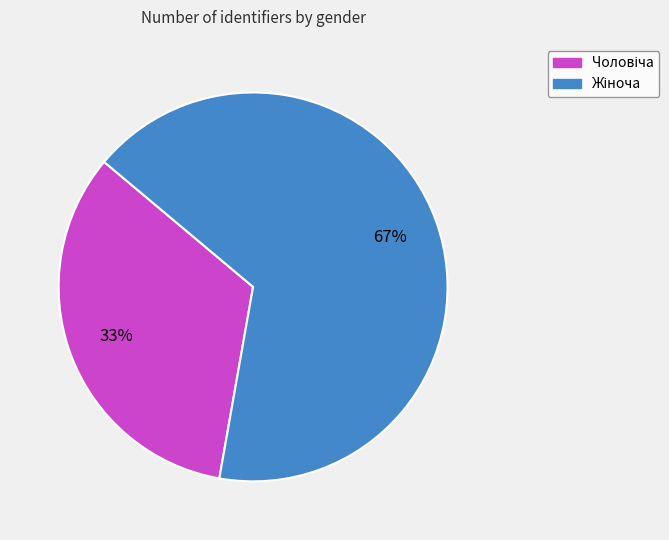

Does any single category account for the majority?

Yes